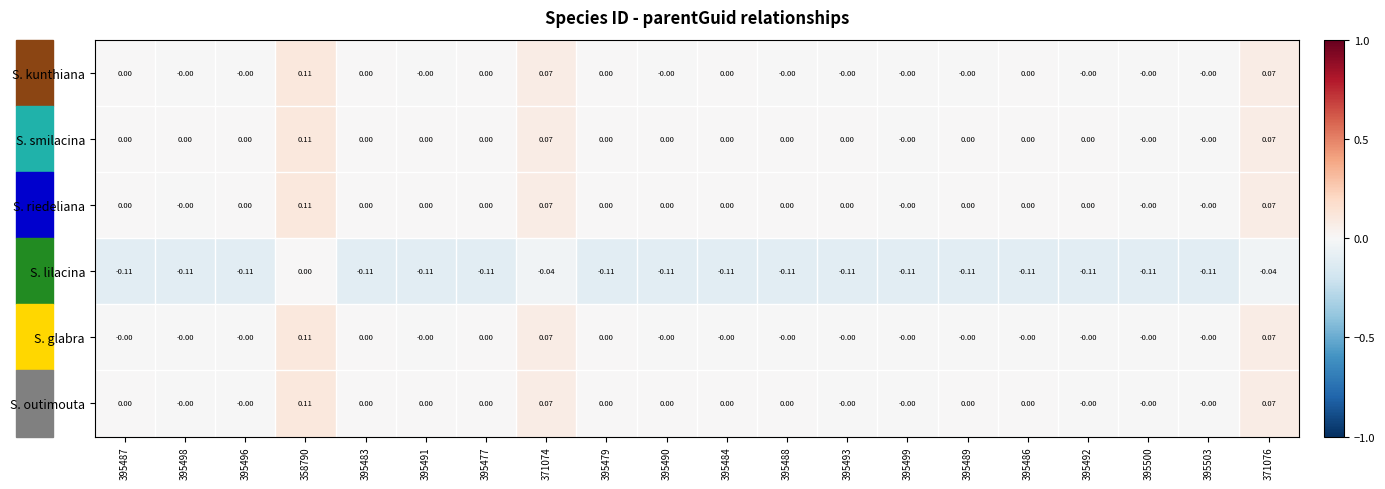

Count the number of categories in the chart.

20